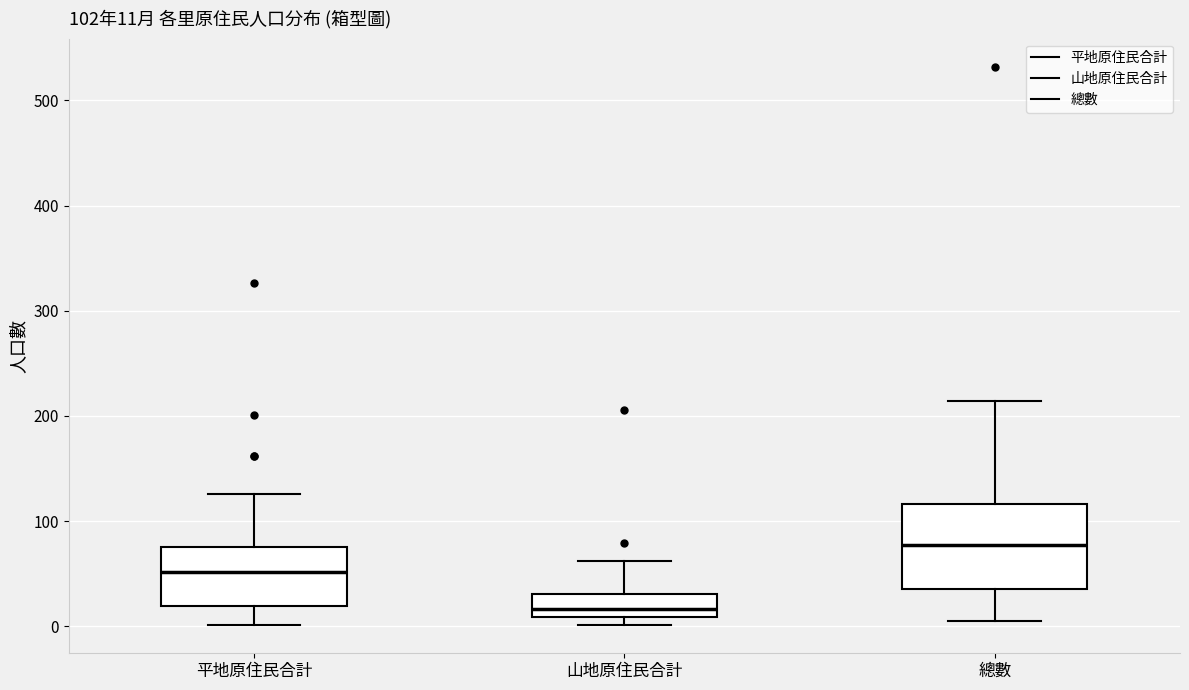

Comparing the boxes themselves (not the whiskers), which one is the tallest?

總數